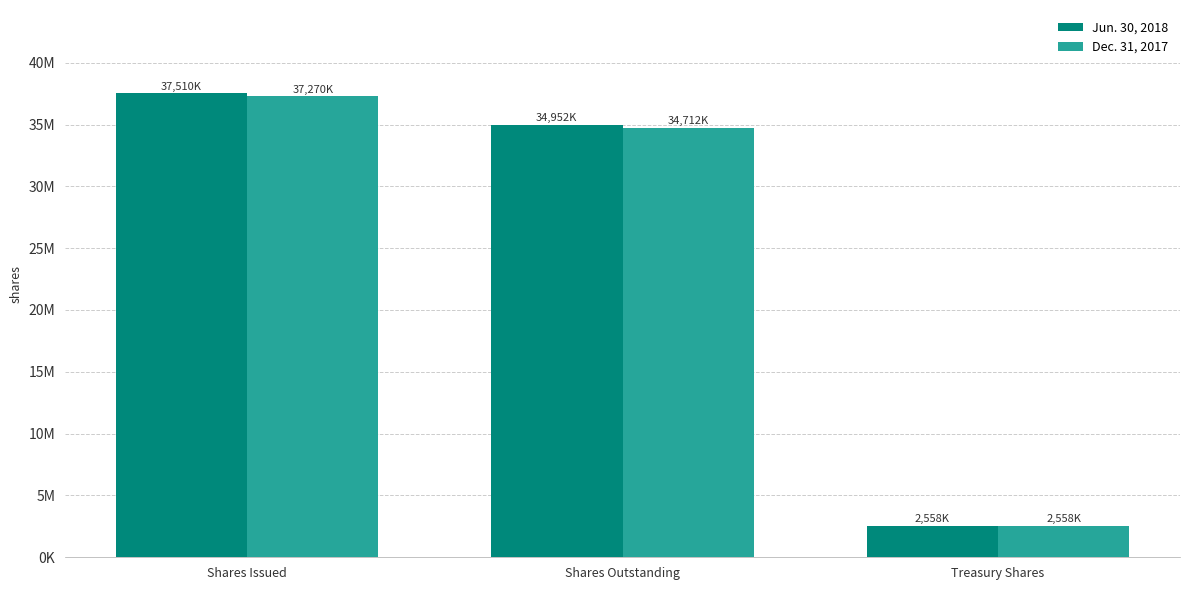

The value of Jun. 30, 2018 at Treasury Shares is 1320261. True or false?

False